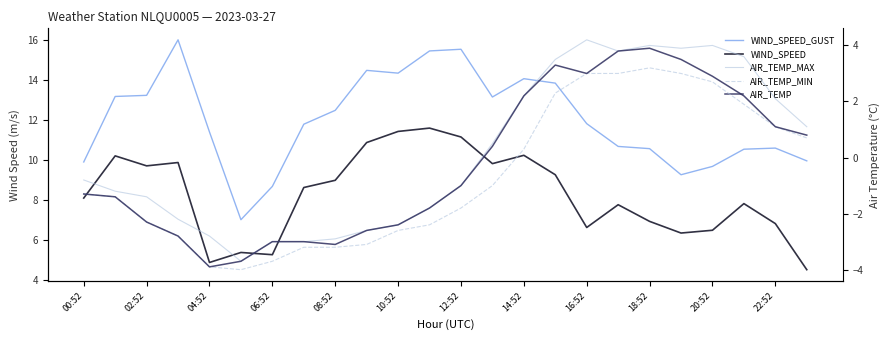

The value of AIR_TEMP at 08:52 is -2.0. True or false?

False